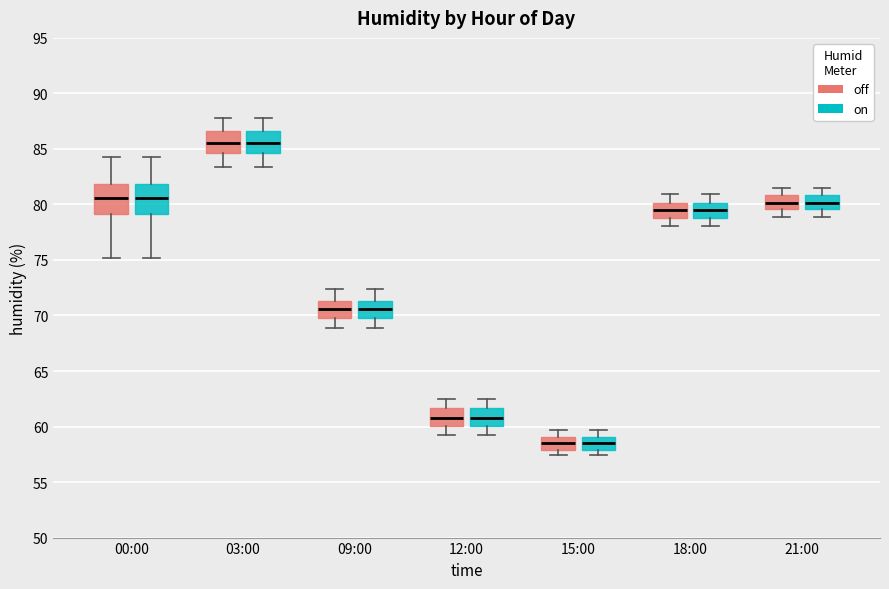

Where does the upper whisker of the box for 03:00 (off) end on the y-axis? The values are not printed on the chart, so give them approximately, as read against the axis.

88.0